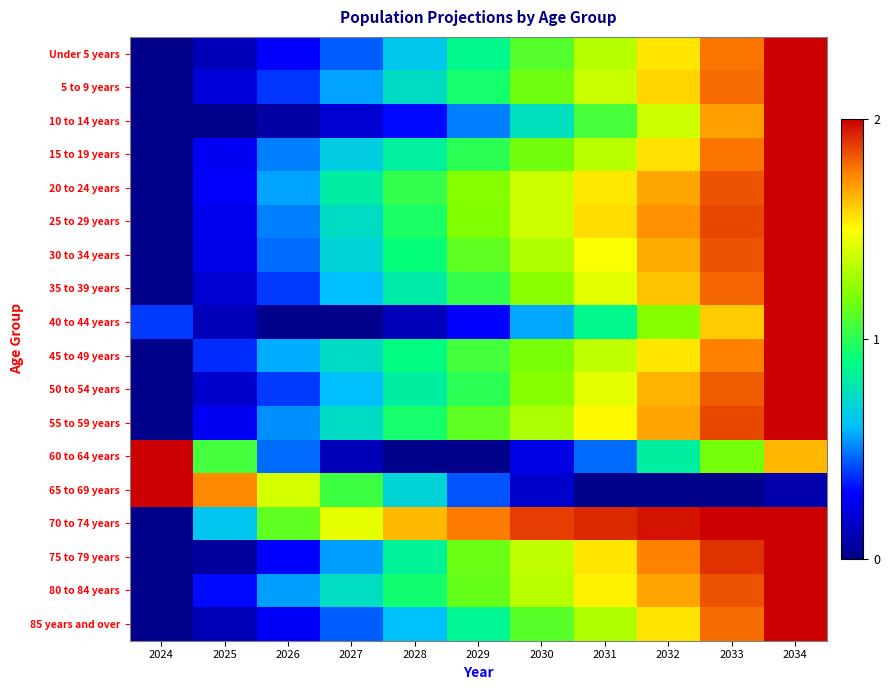

List the series in order of their peak value, lowest first.

Under 5 years, 5 to 9 years, 10 to 14 years, 15 to 19 years, 20 to 24 years, 25 to 29 years, 30 to 34 years, 35 to 39 years, 40 to 44 years, 45 to 49 years, 50 to 54 years, 55 to 59 years, 60 to 64 years, 65 to 69 years, 70 to 74 years, 75 to 79 years, 80 to 84 years, 85 years and over